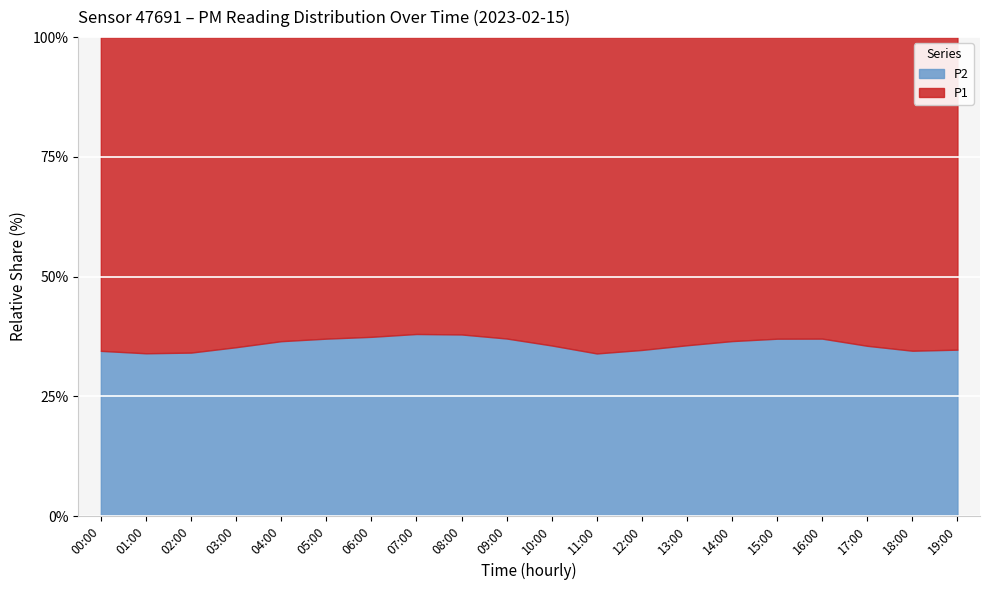

The P2 series shows 56.7 at 05:00. True or false?

False